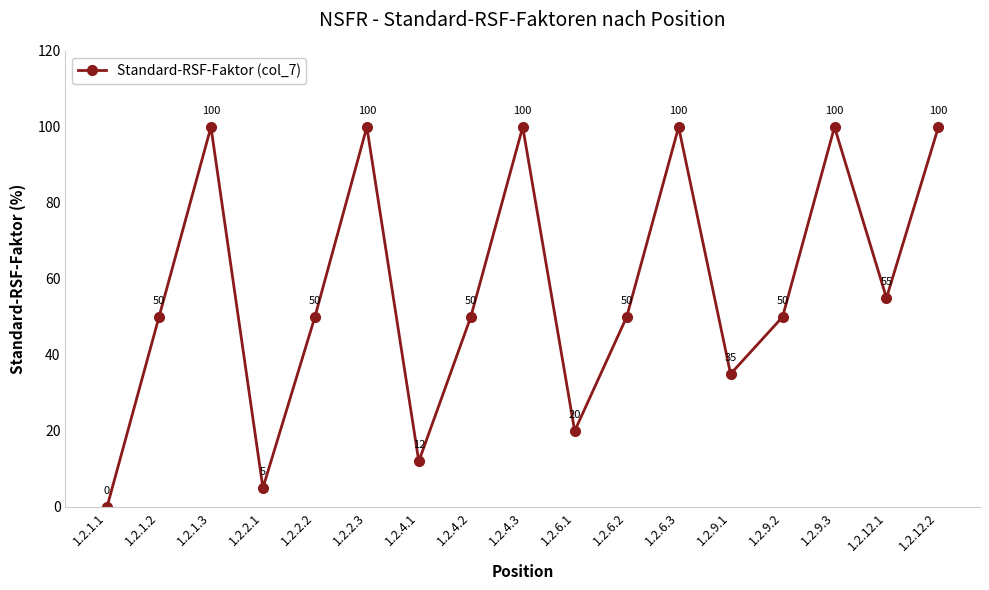

Count the values in the range 35 to 100.

13